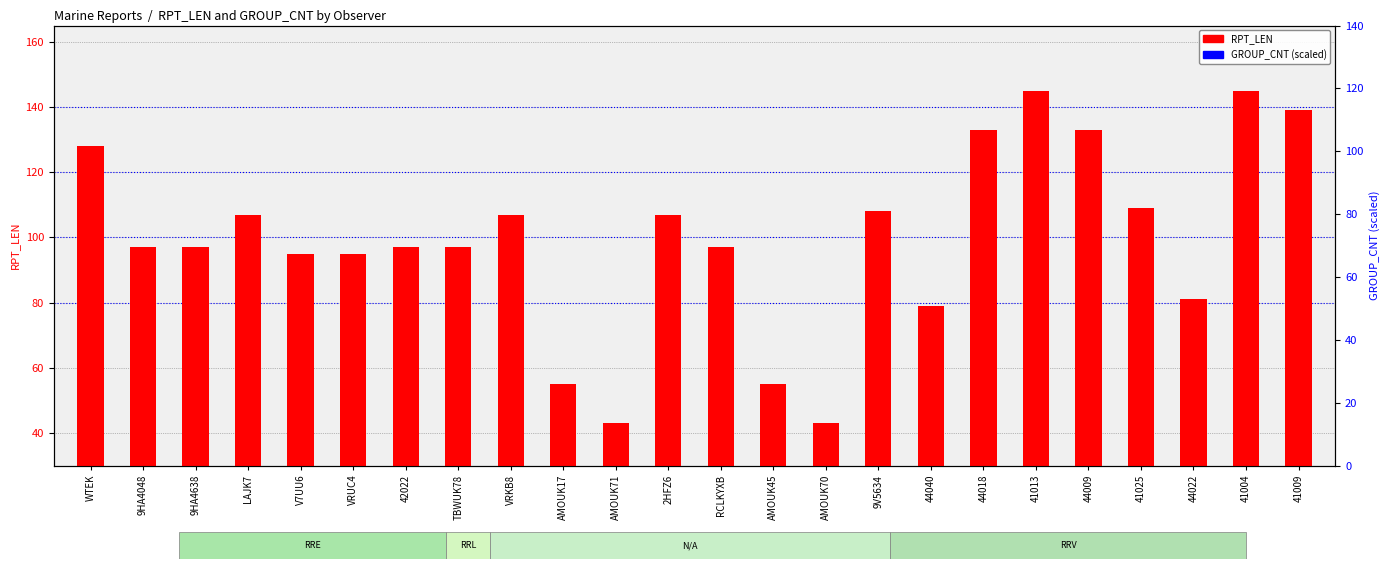

Which series has the largest Y range (max minus min)?

GROUP_CNT (scaled)